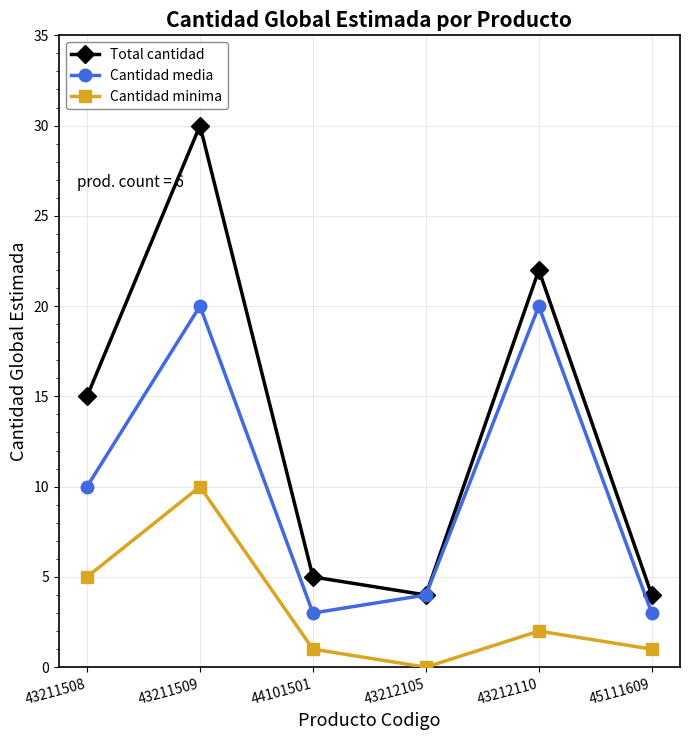

True or false: Cantidad minima and Total cantidad intersect in this chart.

False